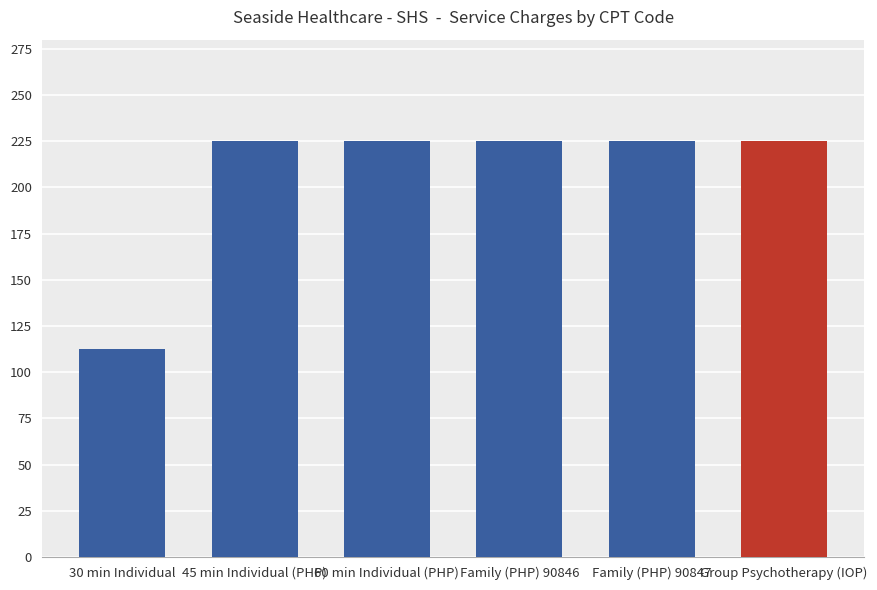

What is the difference between the maximum and minimum values?

112.5